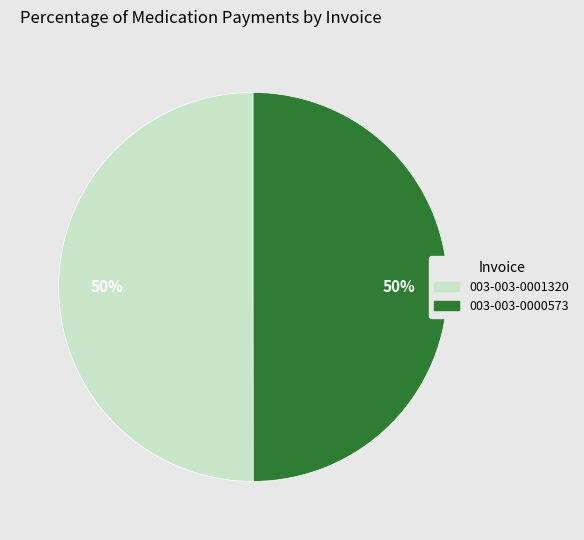

To the nearest percent, what is the combined percentage of 003-003-0000573 and 003-003-0001320?

100%